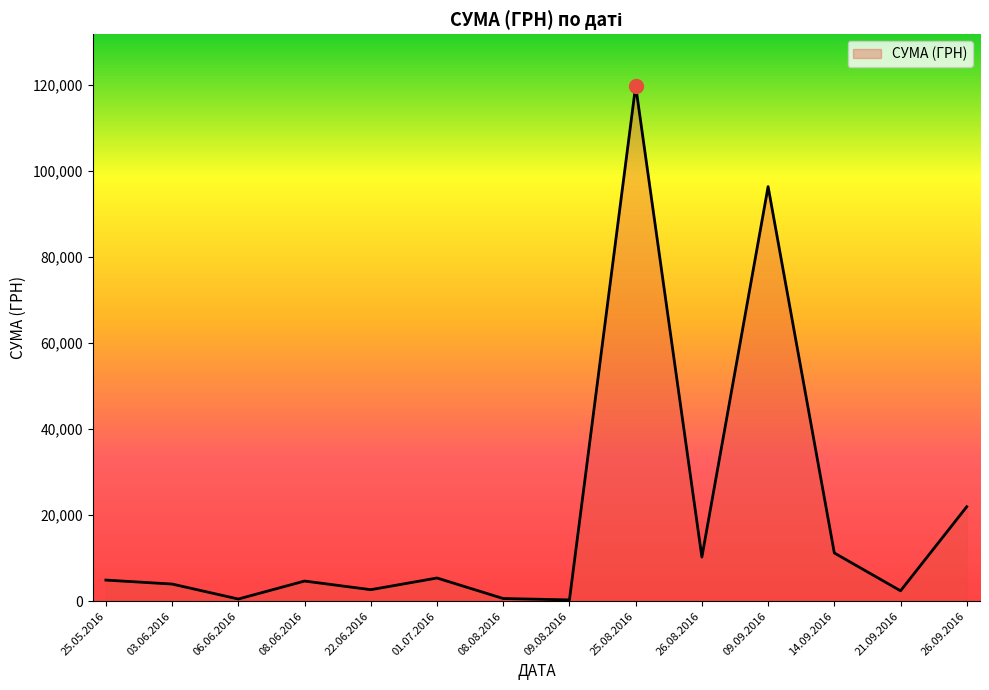

What value does the data have at 22.06.2016?

2665.0